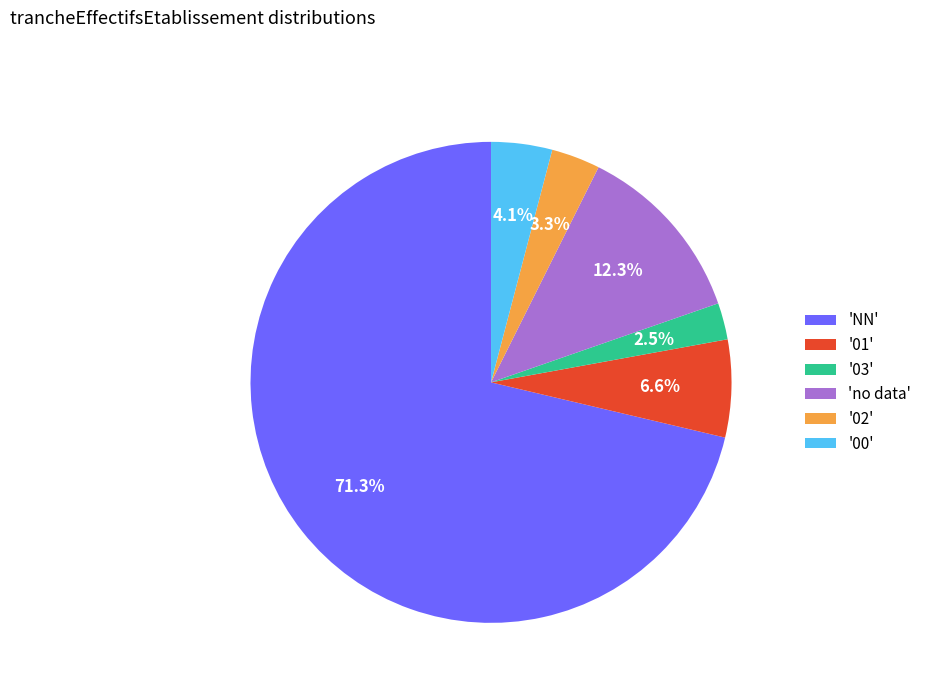

Does 'NN' account for over 50% of the chart?

Yes